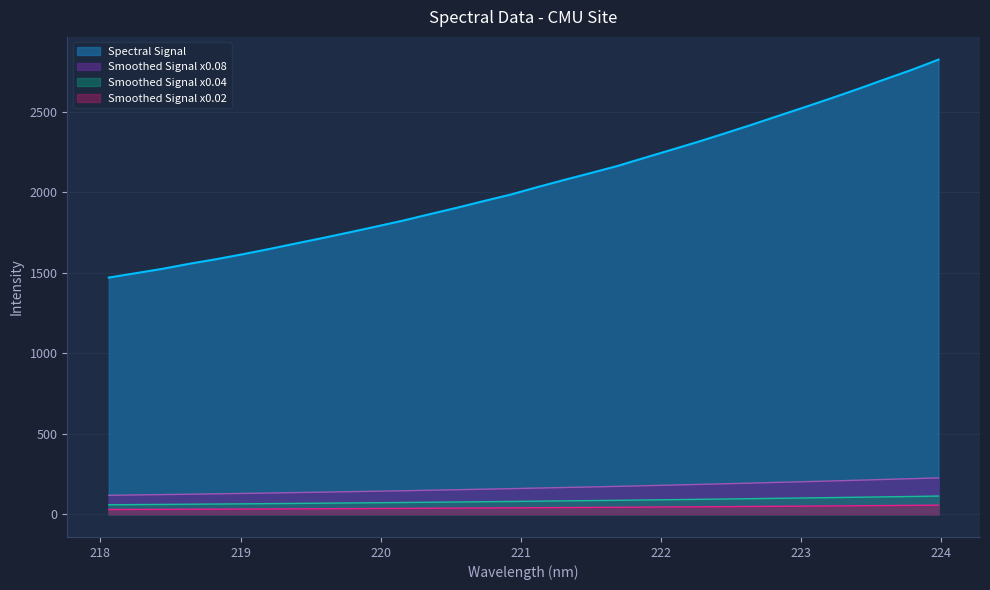

What is the sum of all values?

65849.6